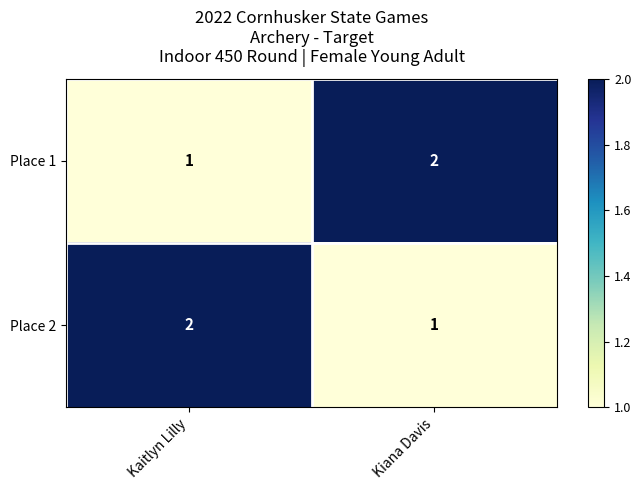

How many categories are shown in the chart?

2